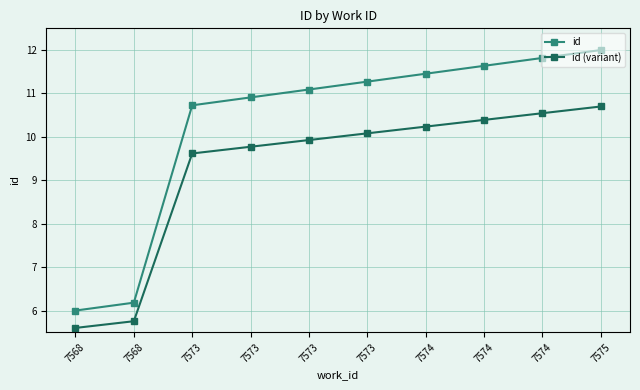

Is the value of id (variant) at 7568 greater than the value of id at 7575?

No